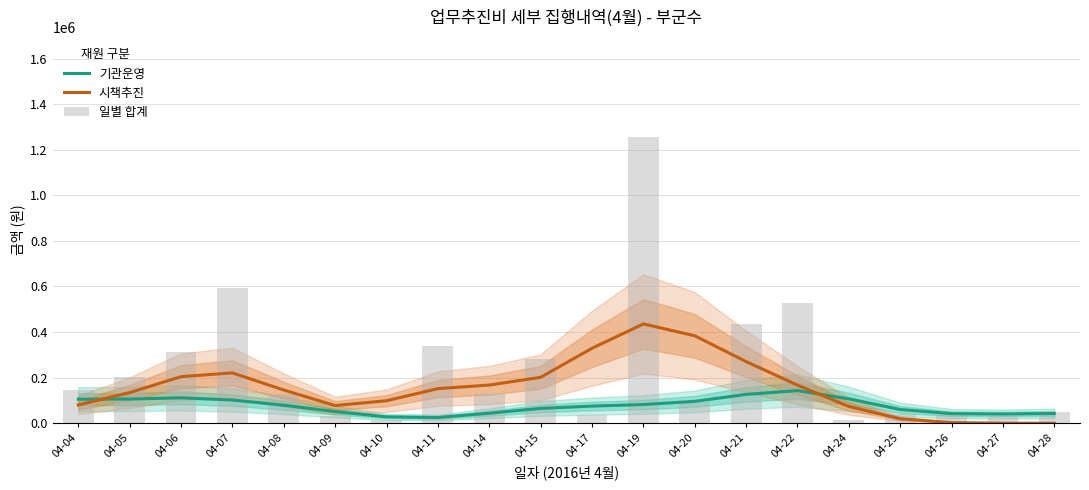

What is the total value across all series at 04-04?

329636.2